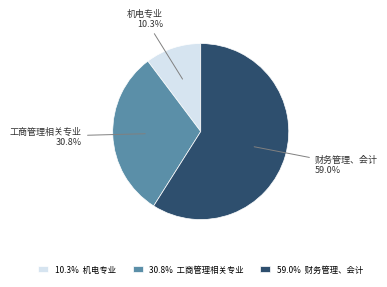

How many slices are in this pie chart?

3